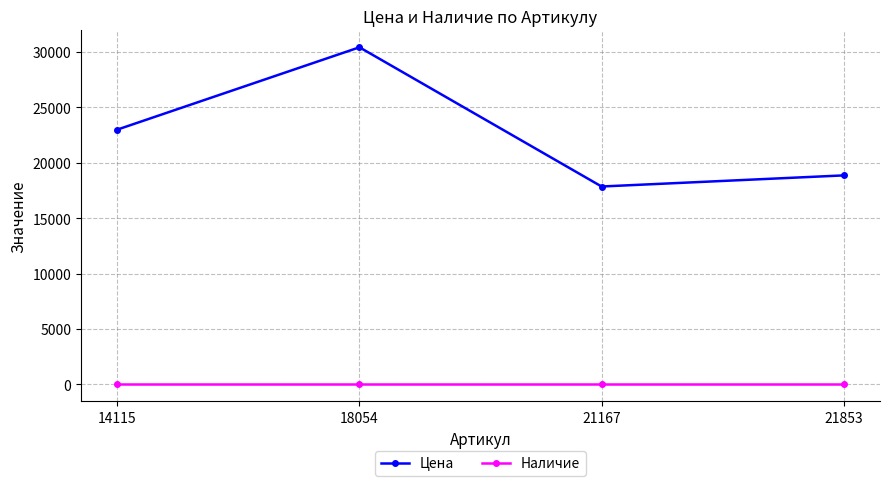

Which series has the widest spread of values?

Цена